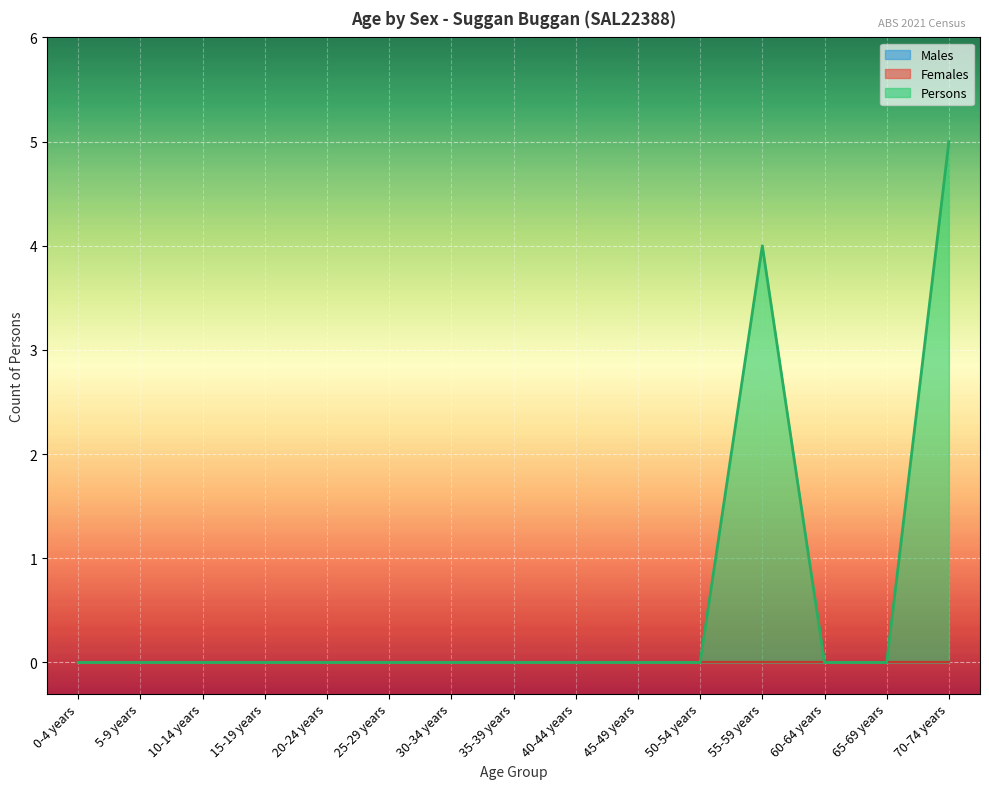

Reading left to right, what are all the values shown in this chart?

Males: 0-4 years=0	5-9 years=0	10-14 years=0	15-19 years=0	20-24 years=0	25-29 years=0	30-34 years=0	35-39 years=0	40-44 years=0	45-49 years=0	50-54 years=0	55-59 years=0	60-64 years=0	65-69 years=0	70-74 years=0
Females: 0-4 years=0	5-9 years=0	10-14 years=0	15-19 years=0	20-24 years=0	25-29 years=0	30-34 years=0	35-39 years=0	40-44 years=0	45-49 years=0	50-54 years=0	55-59 years=0	60-64 years=0	65-69 years=0	70-74 years=0
Persons: 0-4 years=0	5-9 years=0	10-14 years=0	15-19 years=0	20-24 years=0	25-29 years=0	30-34 years=0	35-39 years=0	40-44 years=0	45-49 years=0	50-54 years=0	55-59 years=4	60-64 years=0	65-69 years=0	70-74 years=5